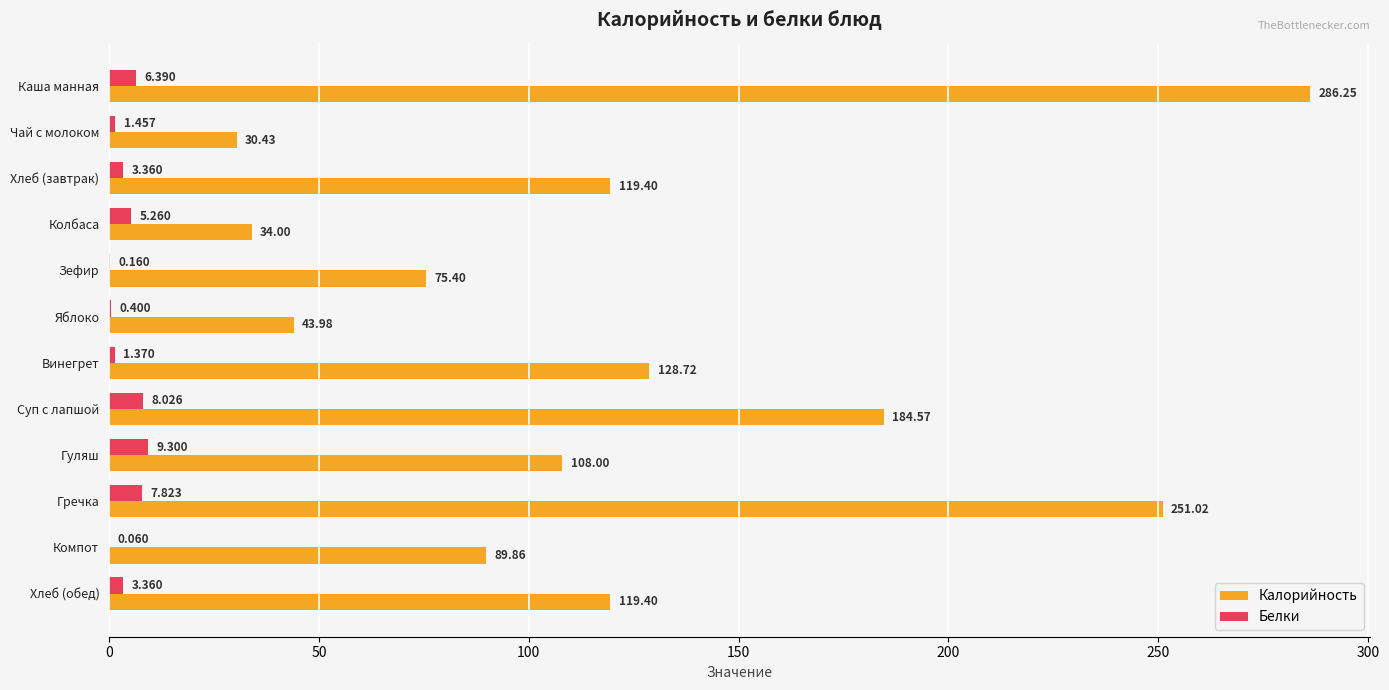

Between Гуляш and Хлеб (обед), which series saw the biggest shift?

Калорийность